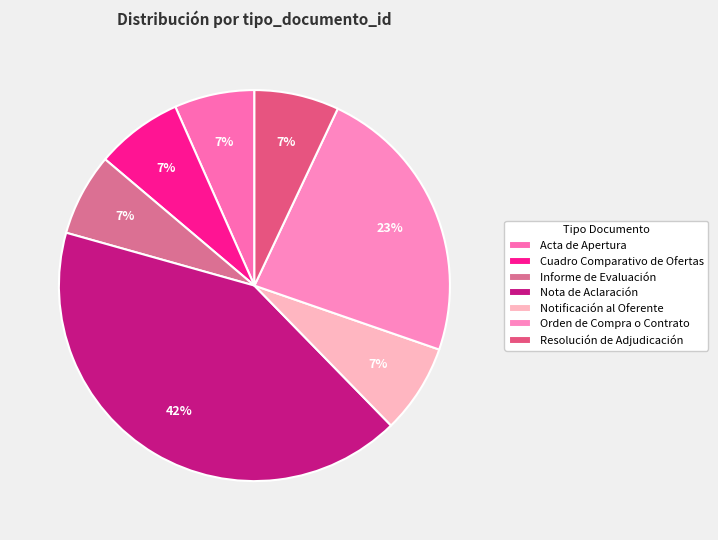

What is the change in value from Informe de Evaluación to Nota de Aclaración?

+184